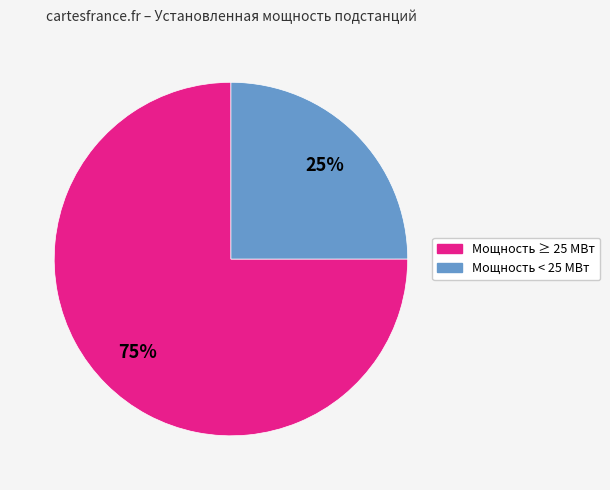

To the nearest percent, what is the difference between the largest and smallest slice percentages?

50%